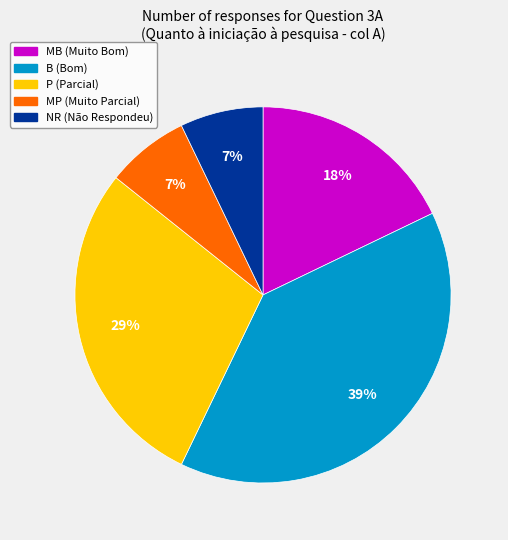

What is the ratio of the value at MB to the value at B?

0.5